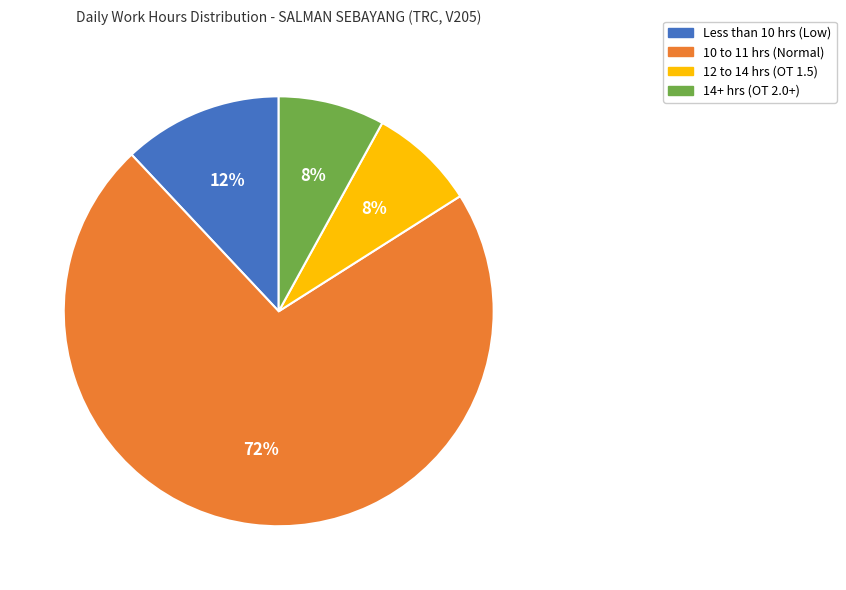

To the nearest percent, what is the average slice percentage?

25%